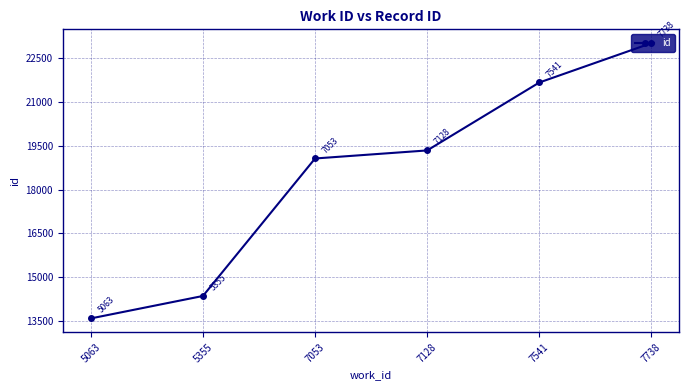

How many lines are shown in the chart?

1